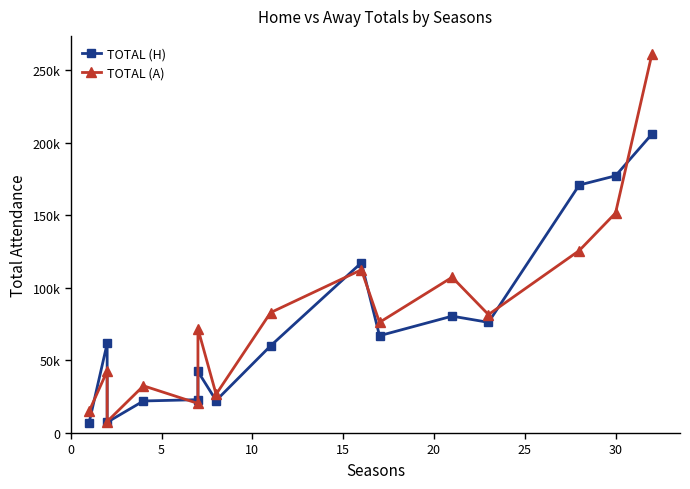

Reading left to right, transcribe all the data shown in this chart.

TOTAL (H): 6828	61761	7418	22096	22996	42421	22396	60088	117347	67085	80570	76300	170947	177311	206007
TOTAL (A): 14846	42745	7932	32541	20405	71904	26703	83021	112510	76285	107382	81645	125767	151666	261052